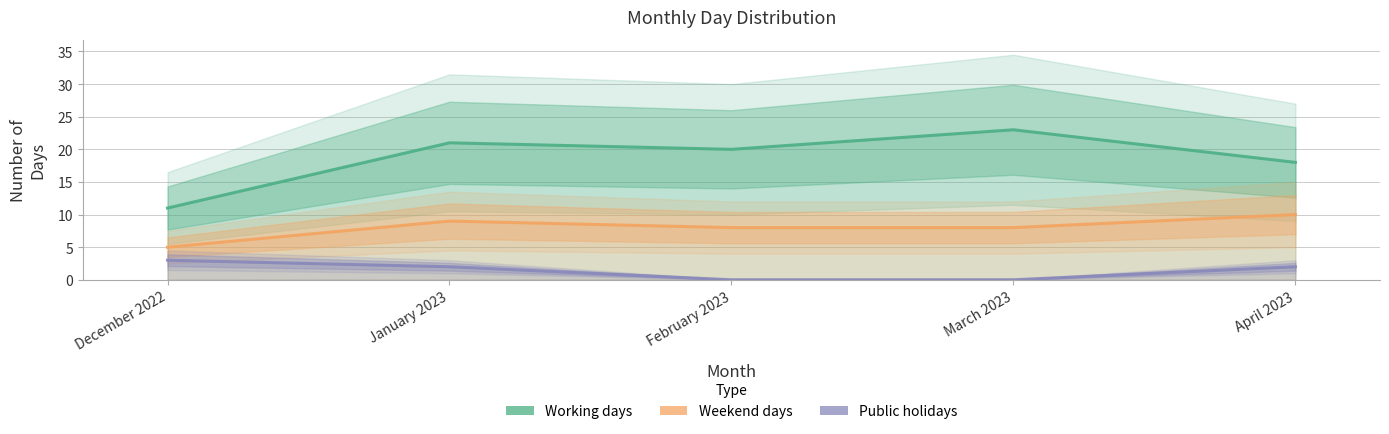

Is it true that Public holidays equals 2 at January 2023?

True